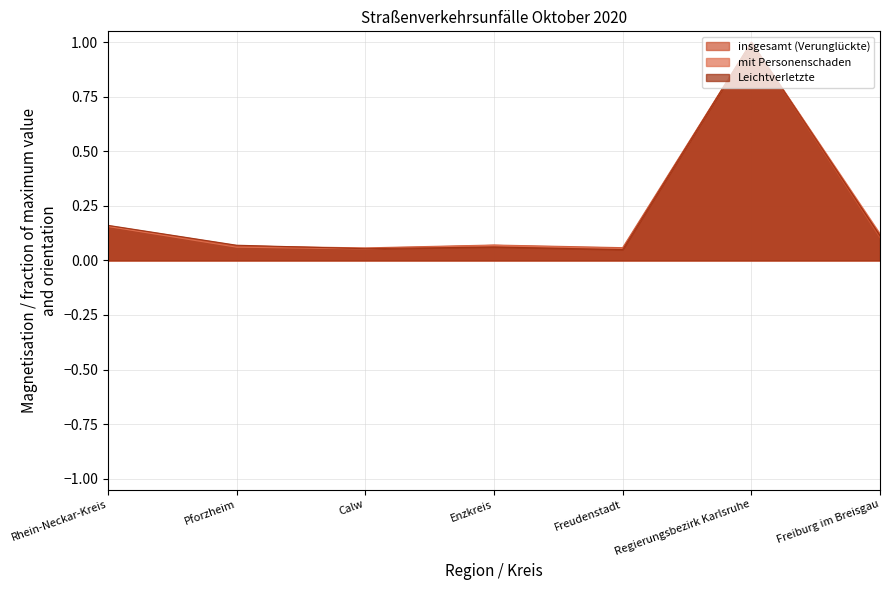

The Leichtverletzte series shows 1.5 at Regierungsbezirk Karlsruhe. True or false?

False